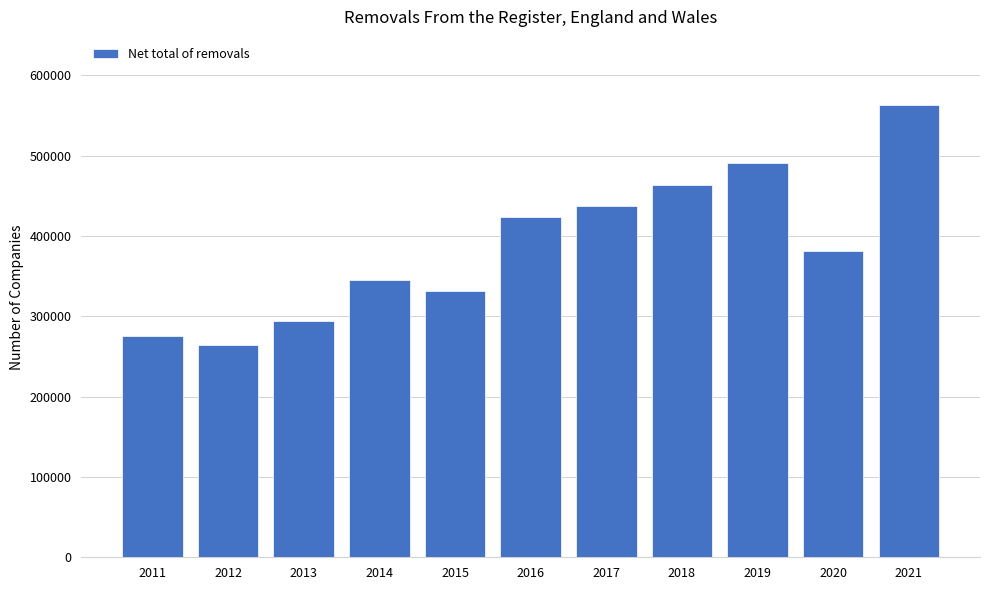

What is the ratio of the value at 2012 to the value at 2014?

0.8